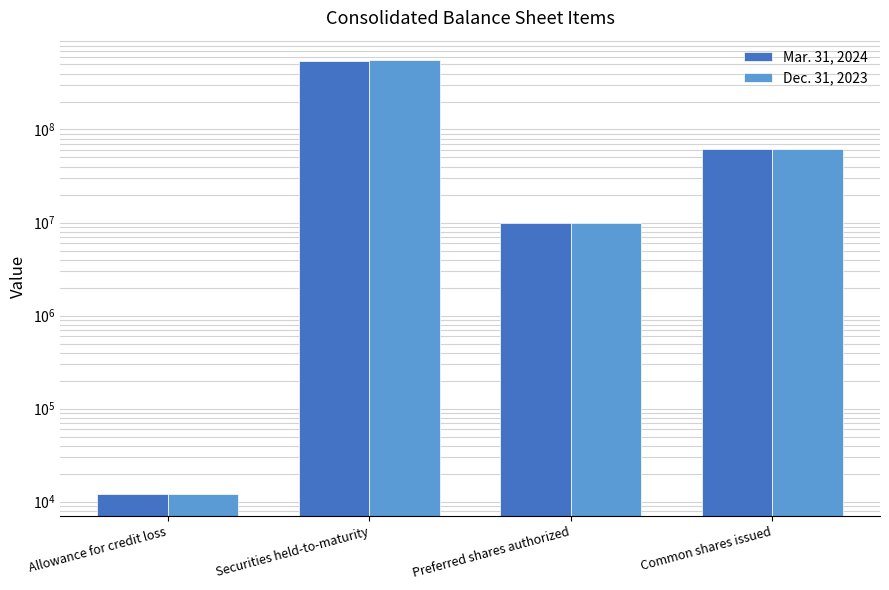

At Common shares issued, list the series in order from largest to smallest.

Mar. 31, 2024, Dec. 31, 2023